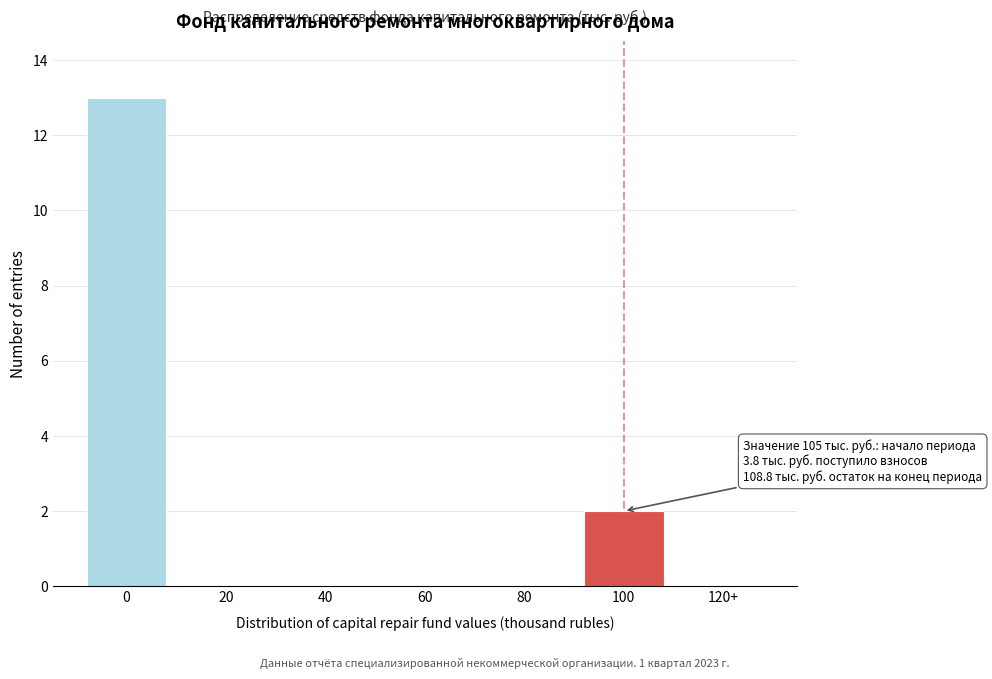

Reading right to left, list all the values displayed in this chart.

120+=0	100=2	80=0	60=0	40=0	20=0	0=13